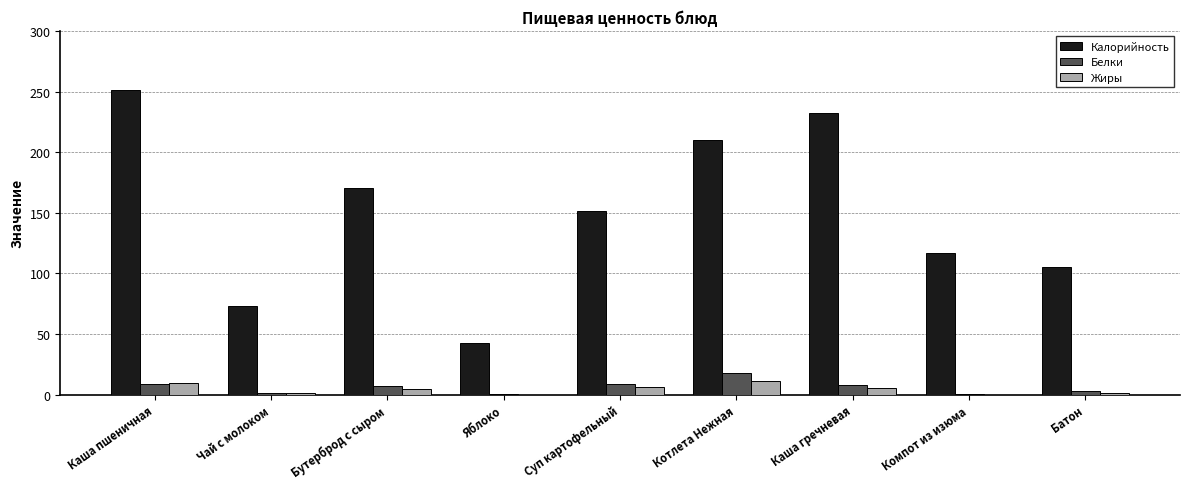

Between Яблоко and Каша гречневая, which series saw the biggest shift?

Калорийность